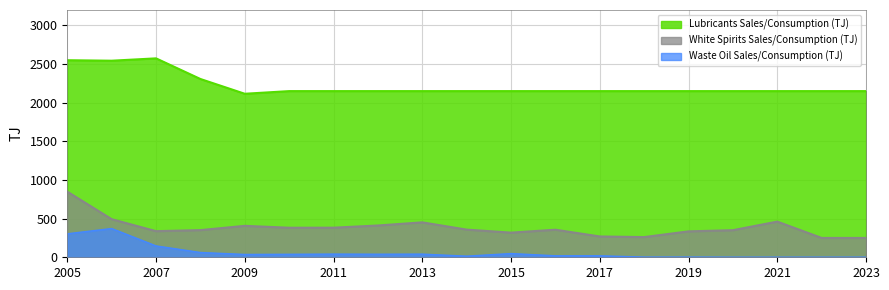

True or false: White Spirits Sales/Consumption (TJ) and Waste Oil Sales/Consumption (TJ) intersect in this chart.

False